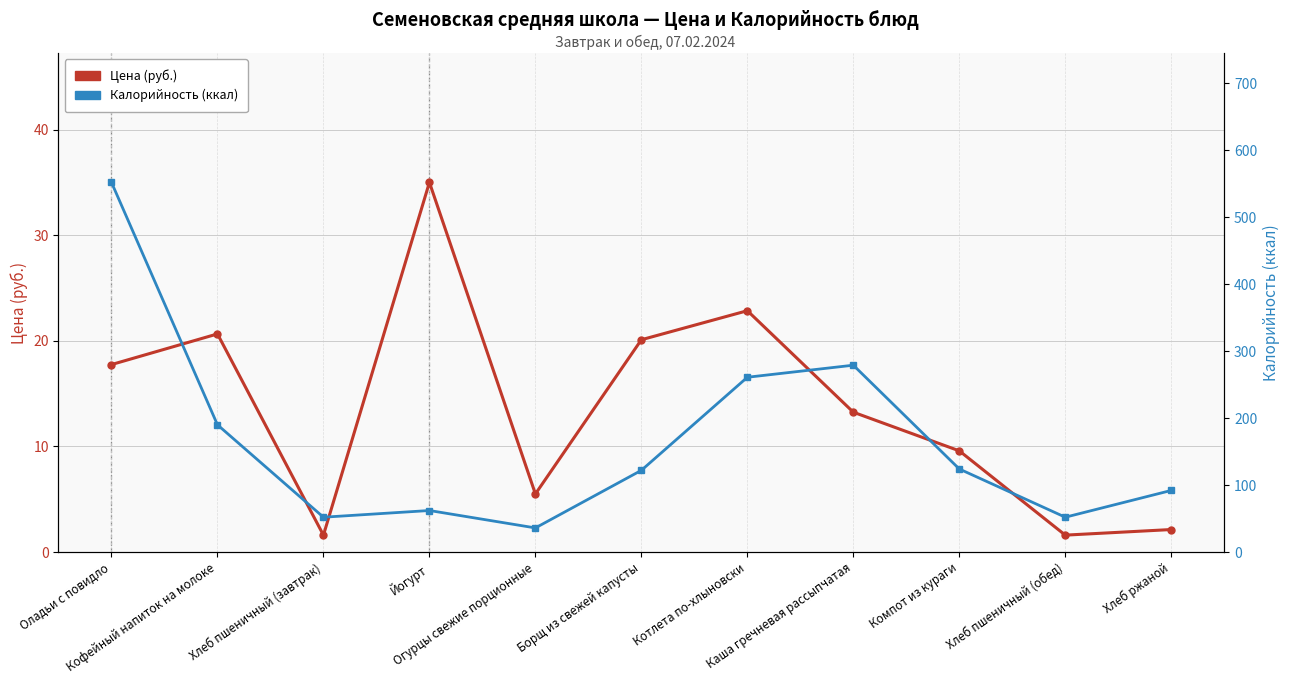

Reading left to right, list all the values displayed in this chart.

Цена (руб.): 17.8	20.6	1.6	35.0	5.5	20.1	22.9	13.2	9.6	1.6	2.1
Калорийность (ккал): 552.0	190.0	52.0	62.0	36.0	122.0	261.0	279.0	124.0	52.0	92.0